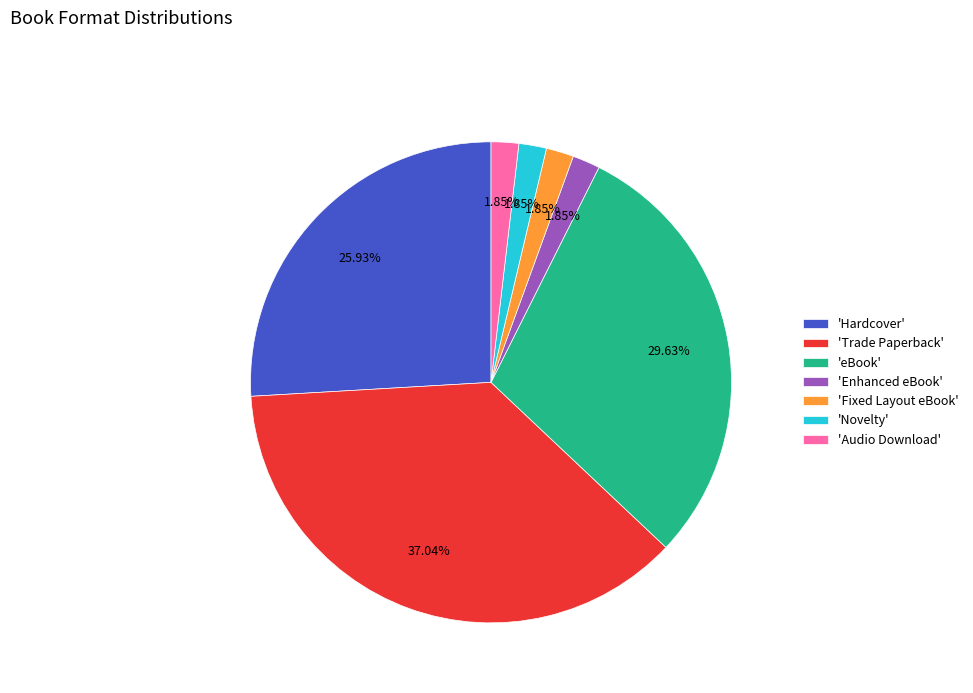

Which slice is the largest?

'Trade Paperback'